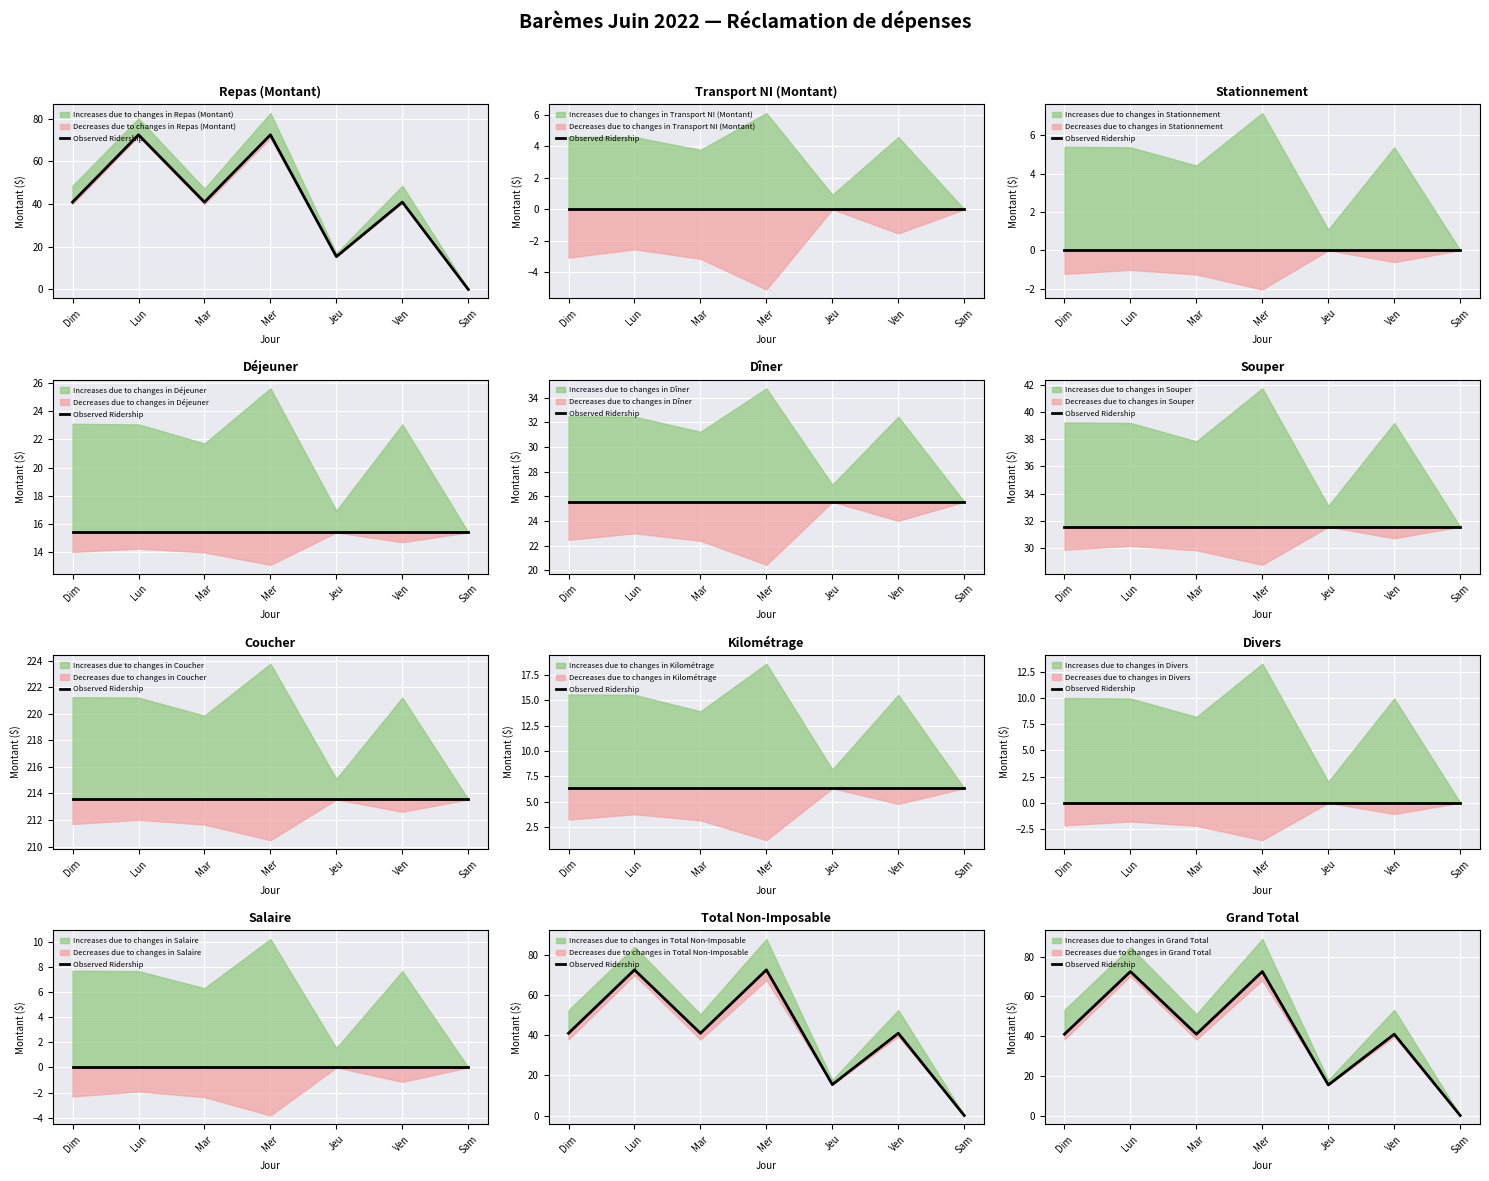

Between Lun and Dim, which is larger?

Lun